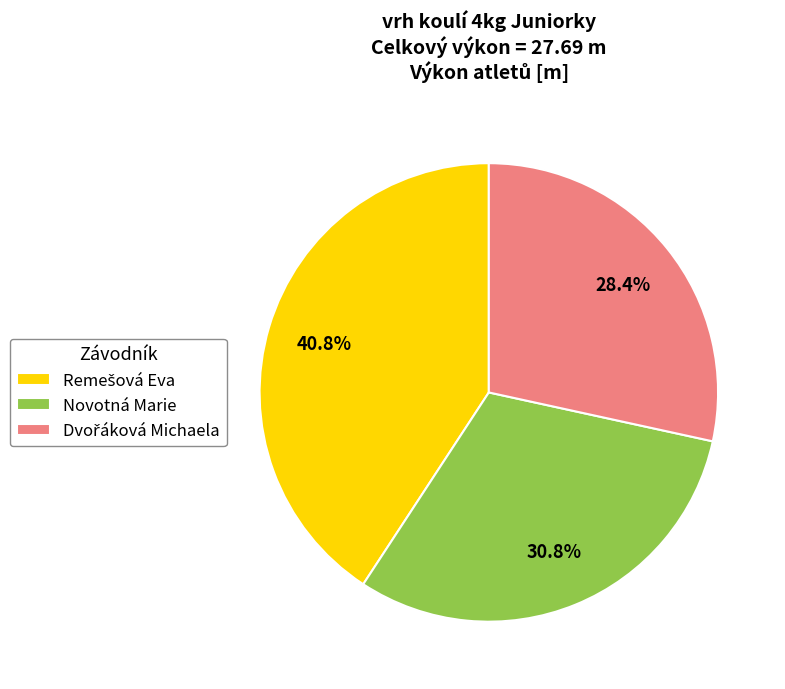

Is there a majority slice in this chart?

No